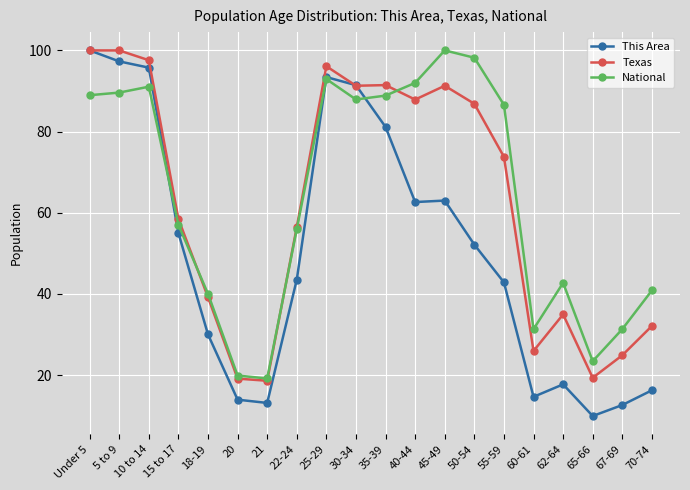

What is the value of the National point at the 16th from the left?

31.3